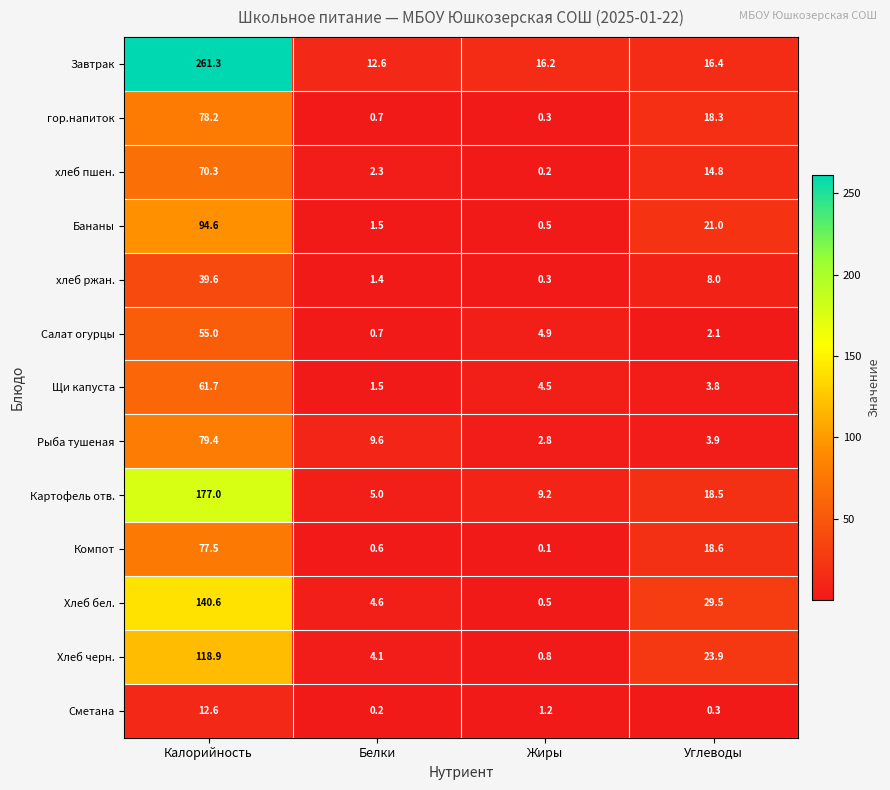

Which series has the largest range (max minus min)?

Завтрак